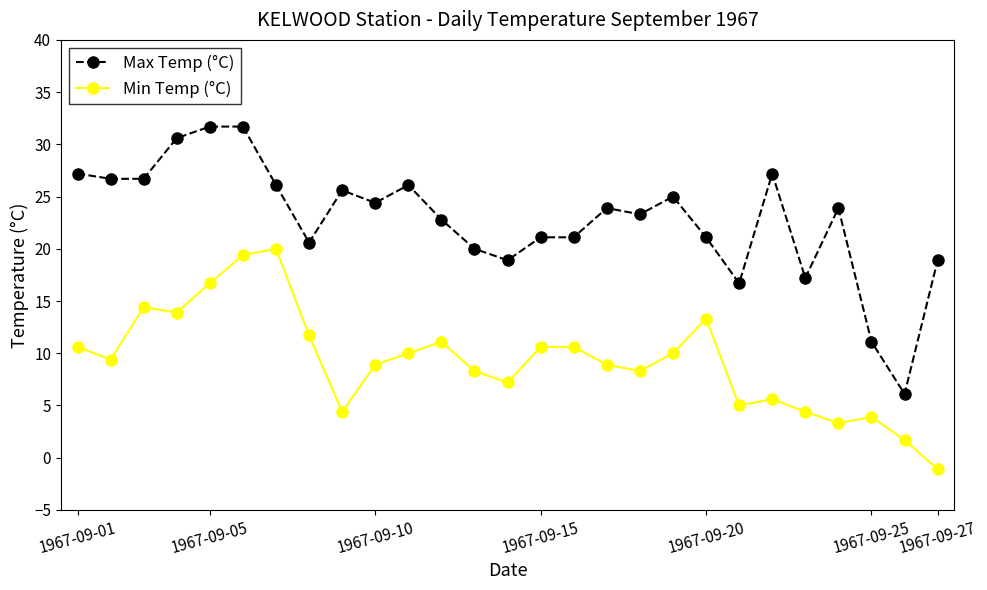

What is the smallest value displayed?

-1.1